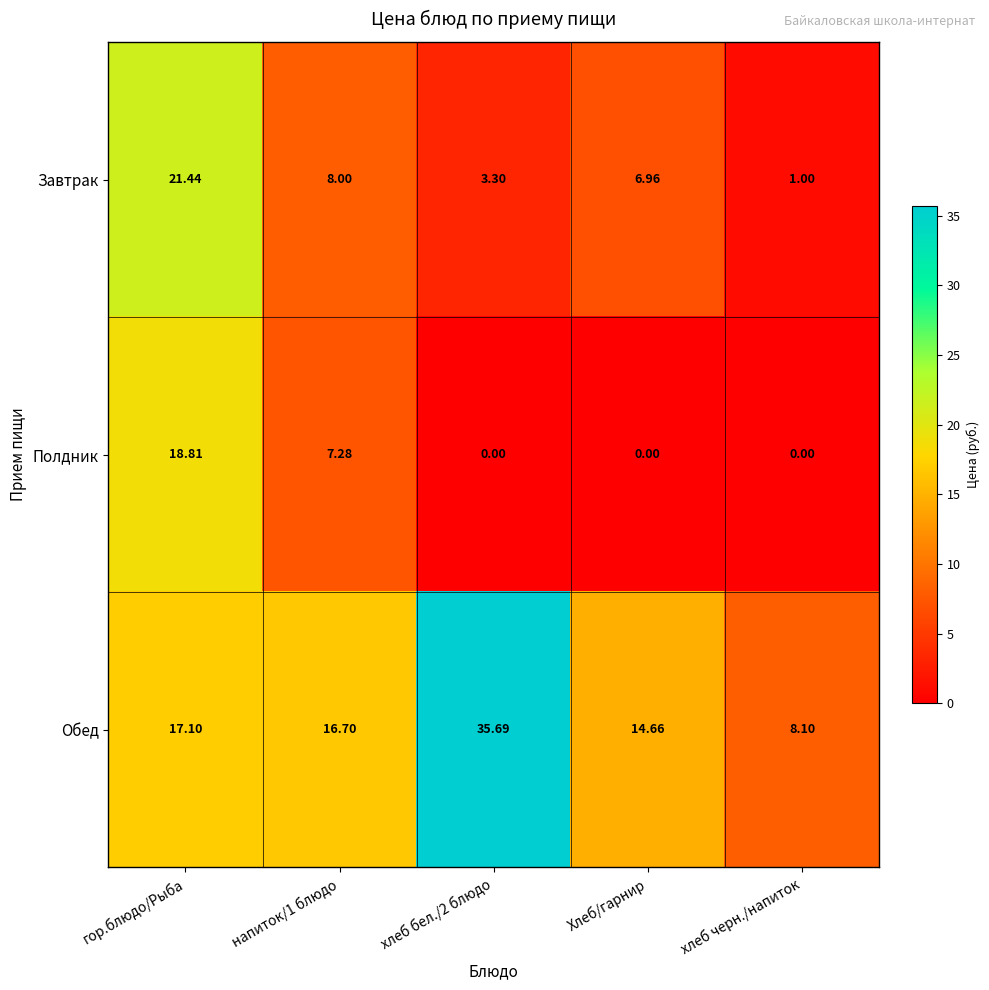

At how many categories does at least one series exceed 14?

4